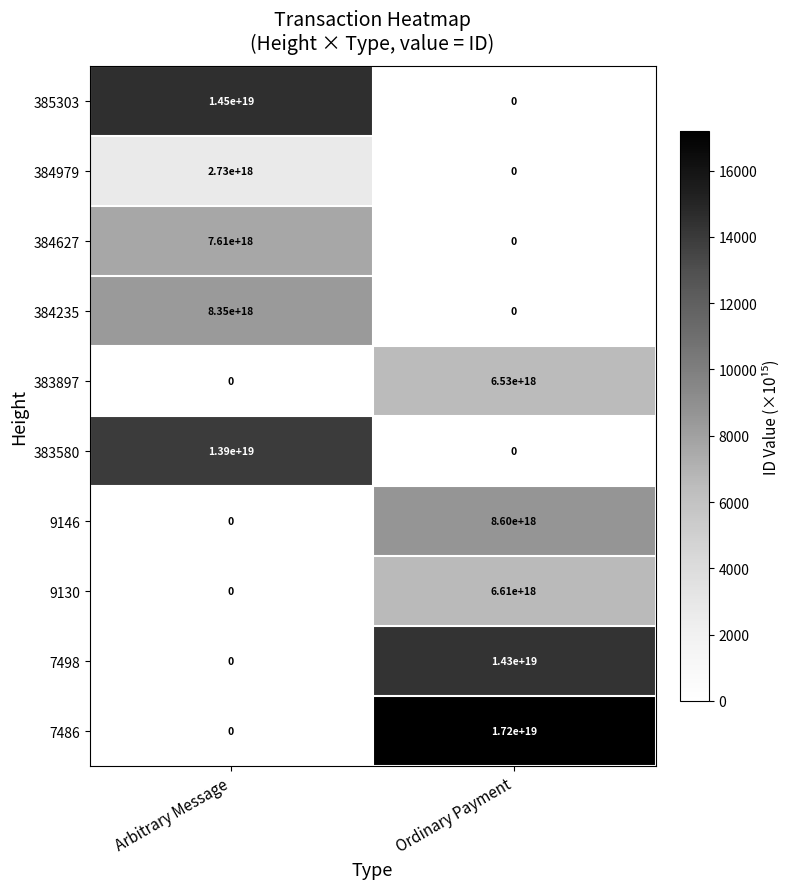

How many series are shown in this chart?

10